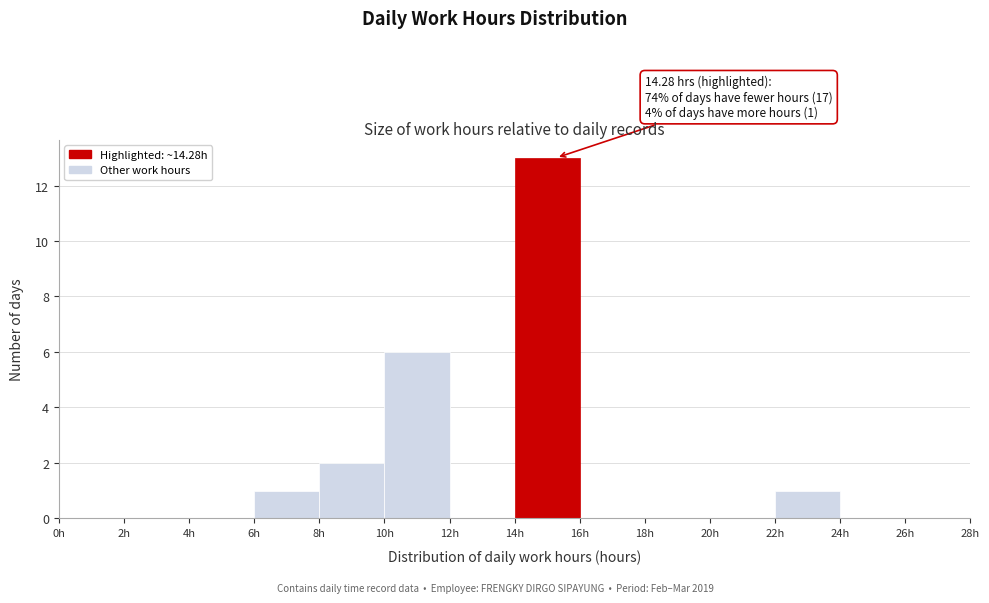

Which range on the x-axis has the tallest bar?

14 to 16